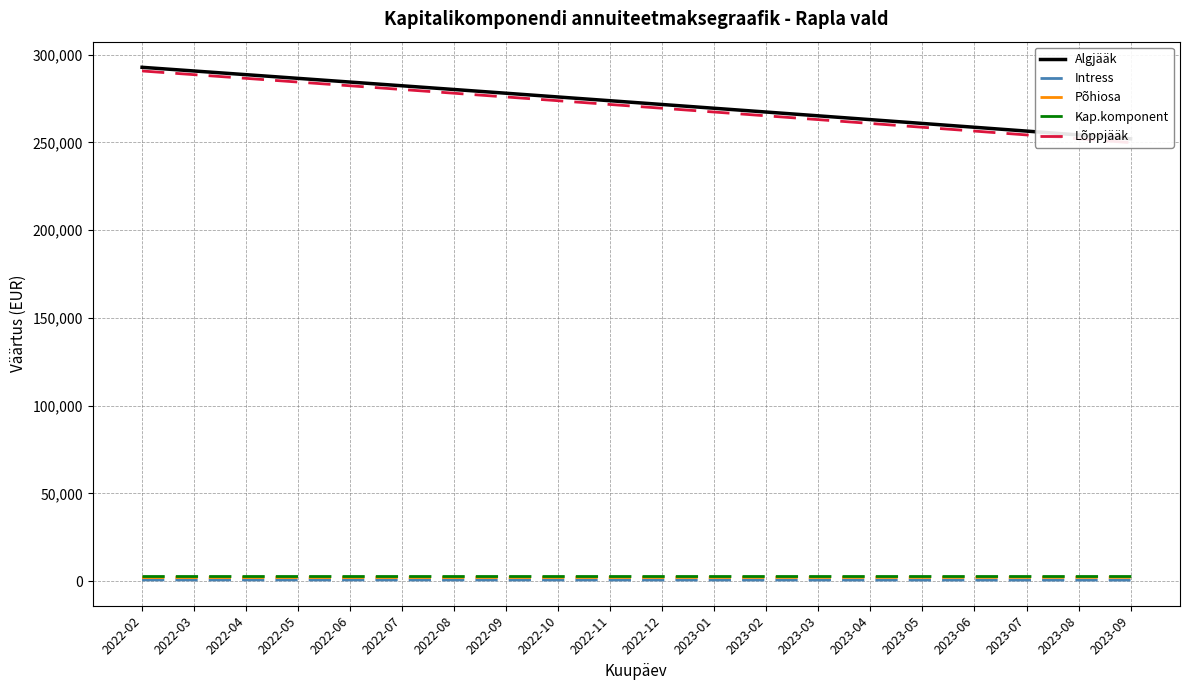

What are all the series names shown in the legend?

Algjääk, Intress, Põhiosa, Kap.komponent, Lõppjääk